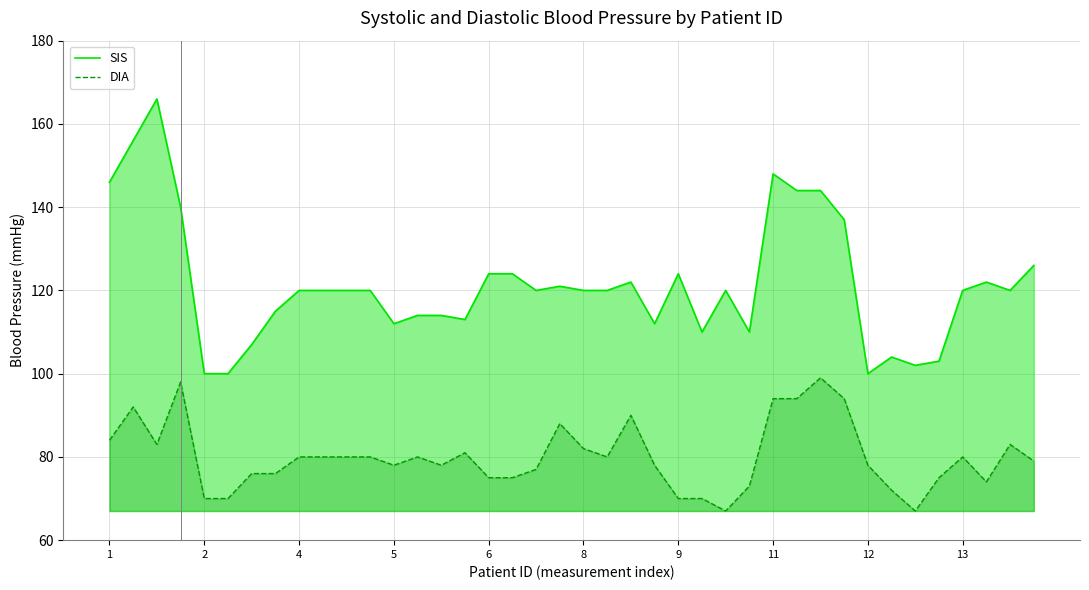

Reading left to right, extract all data points from this chart.

SIS: 146	156	166	140	100	100	107	115	120	120	120	120	112	114	114	113	124	124	120	121	120	120	122	112	124	110	120	110	148	144	144	137	100	104	102	103	120	122	120	126
DIA: 84	92	83	98	70	70	76	76	80	80	80	80	78	80	78	81	75	75	77	88	82	80	90	78	70	70	67	73	94	94	99	94	78	72	67	75	80	74	83	79